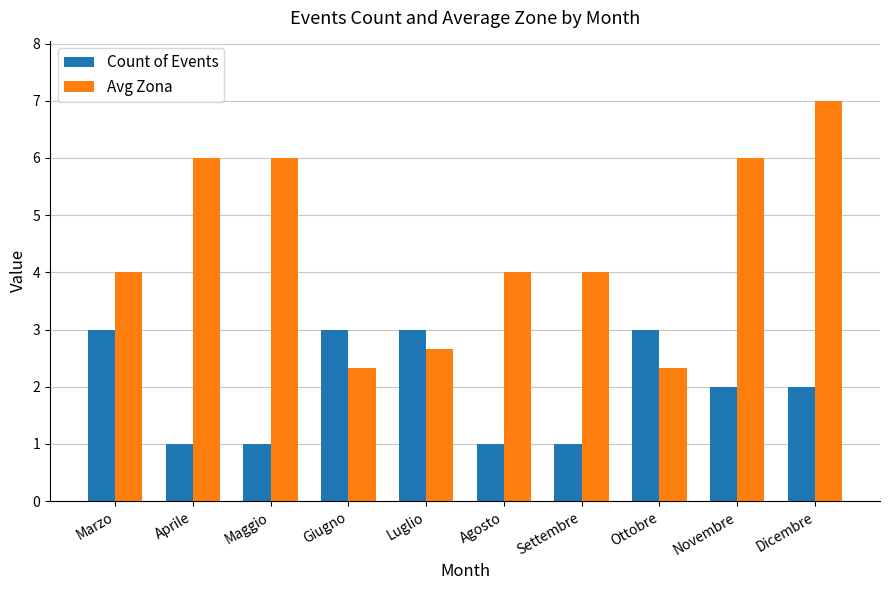

What is the average value of the Avg Zona series?

4.4